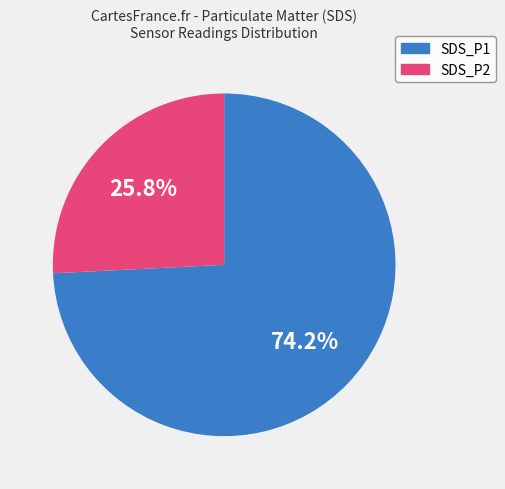

How many slices are in this pie chart?

2